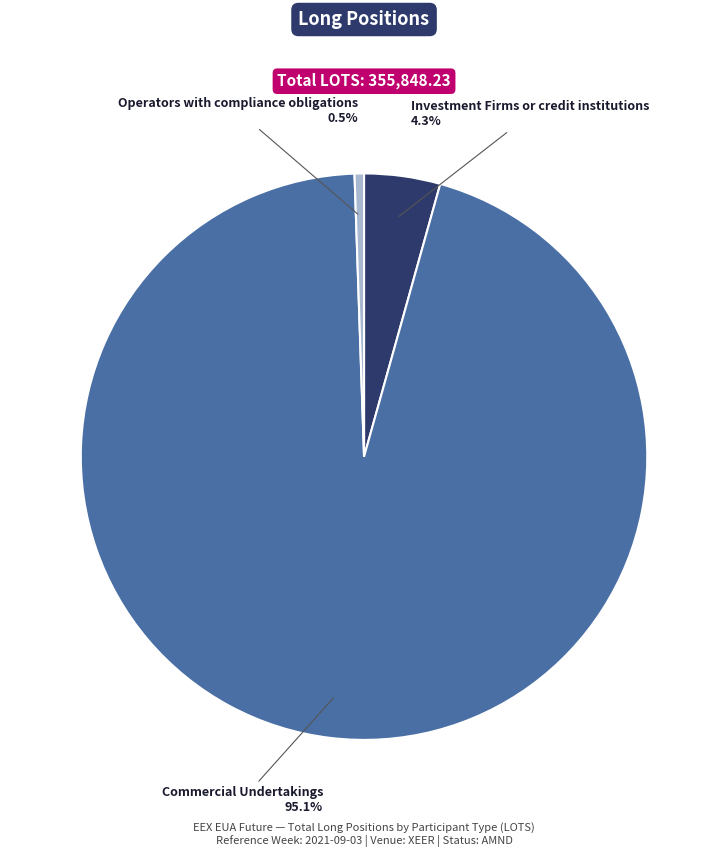

Is there a majority slice in this chart?

Yes